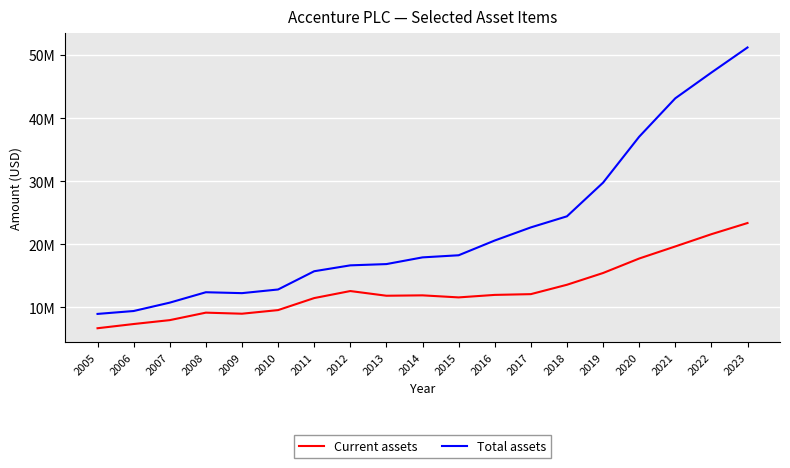

List the series in order of their peak value, lowest first.

Current assets, Total assets